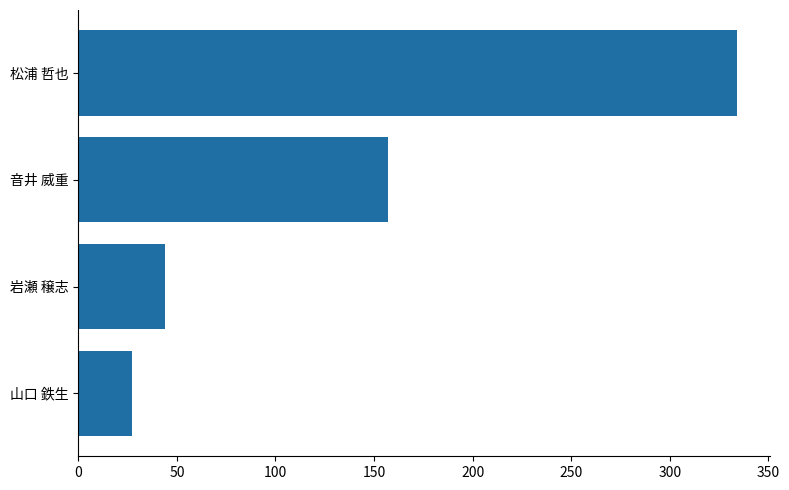

Rank the categories by value from lowest to highest.

山口 鉄生, 岩瀬 穣志, 音井 威重, 松浦 哲也